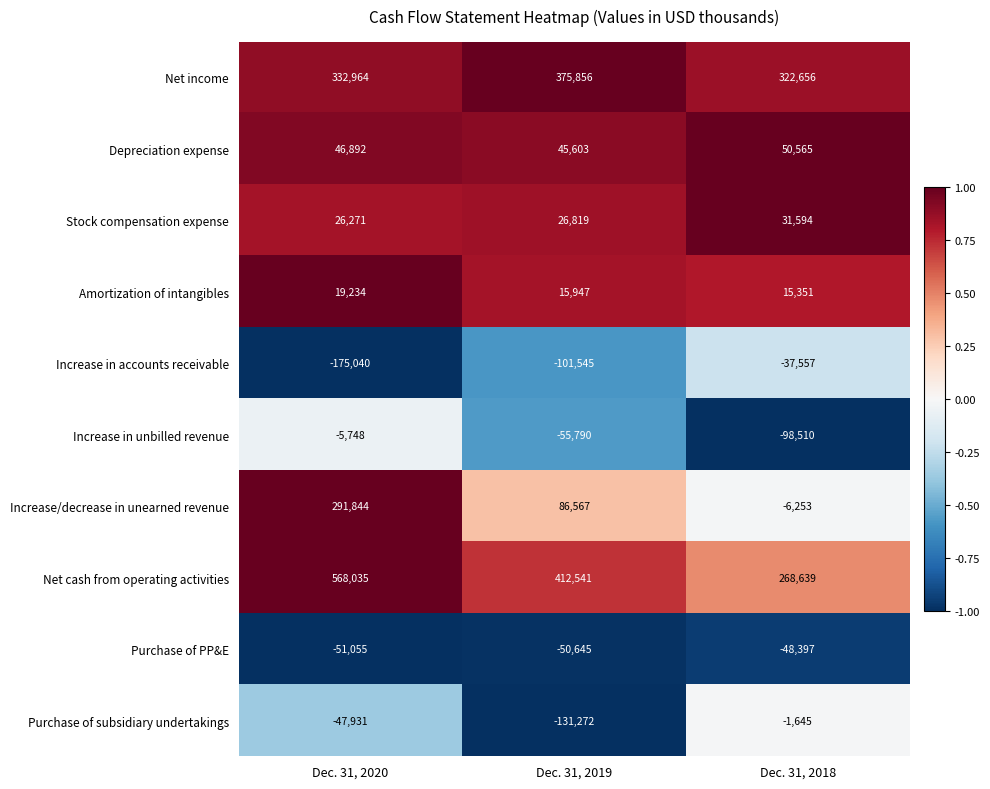

Rank the categories by Purchase of PP&E value from lowest to highest.

Dec. 31, 2020, Dec. 31, 2019, Dec. 31, 2018